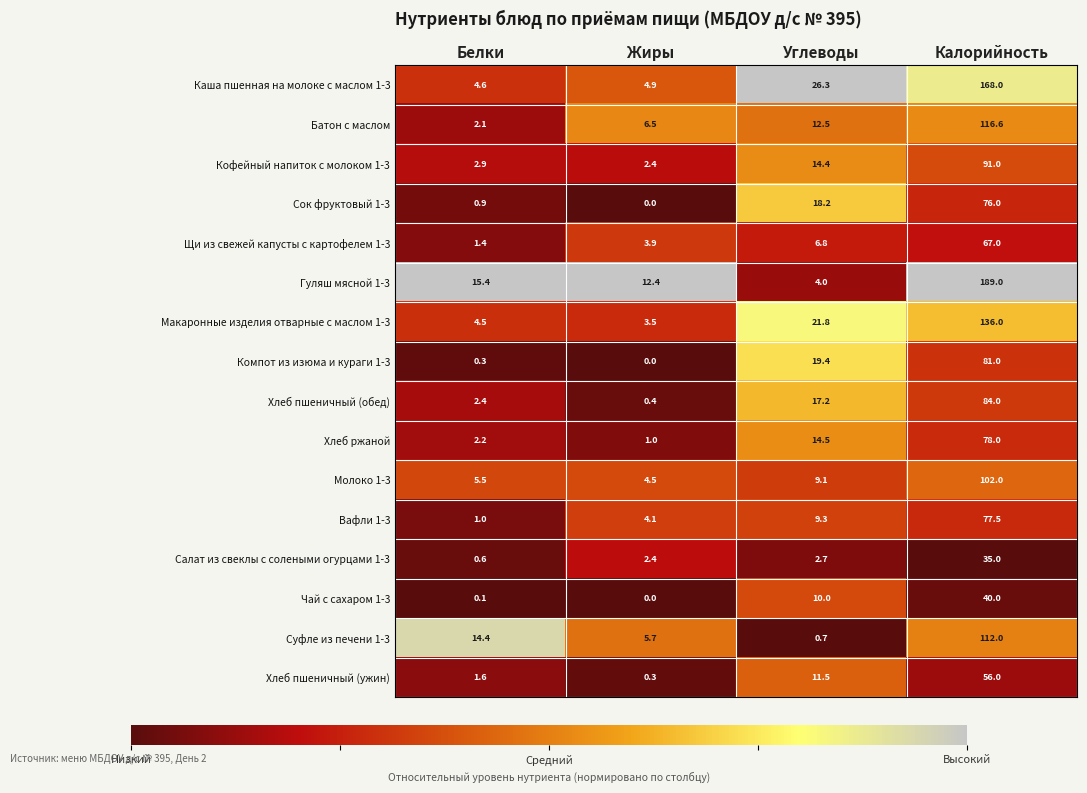

What is the maximum value for Вафли 1-3?

77.5